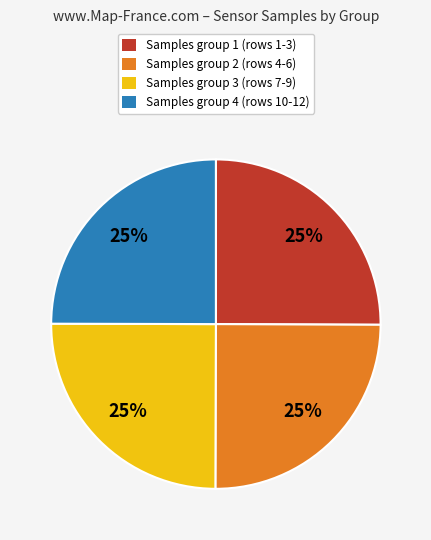

Is it true that Samples group 2 (rows 4-6) is 25% of the pie?

True